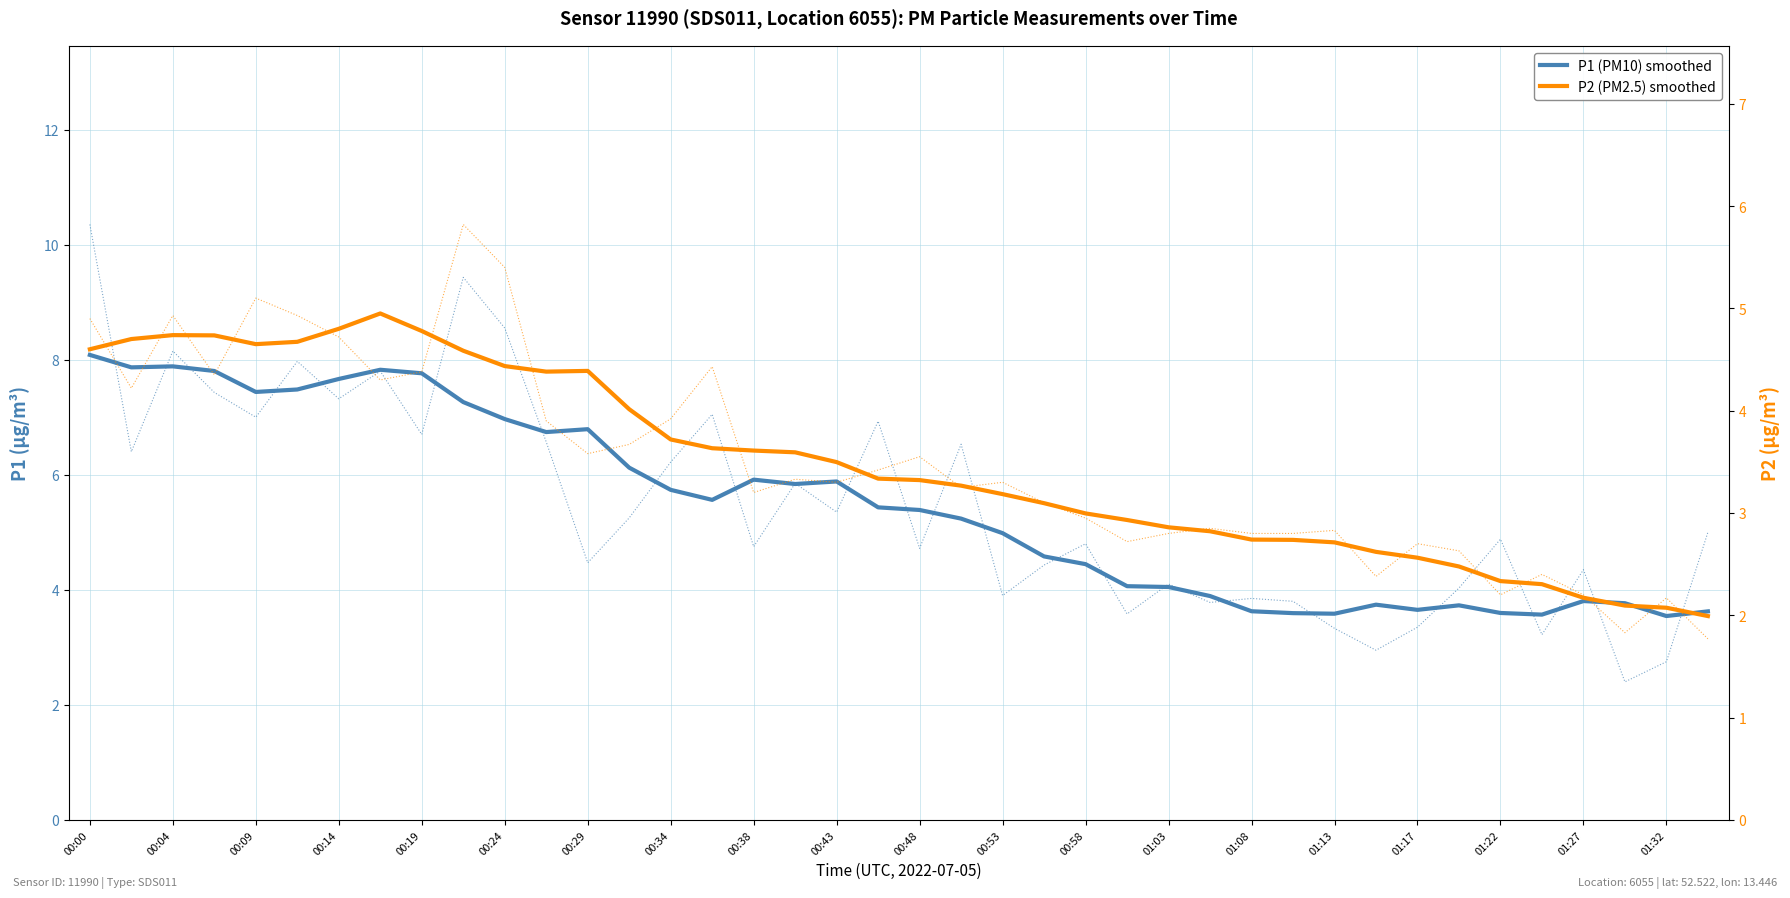

Which series has the largest range (max minus min)?

P1 (PM10) smoothed